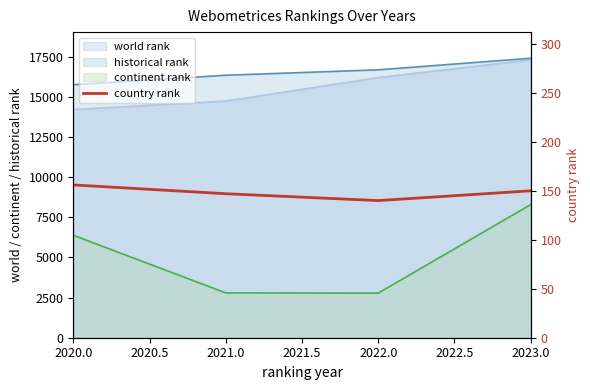

True or false: the data has more than 0 interior local peaks.

False